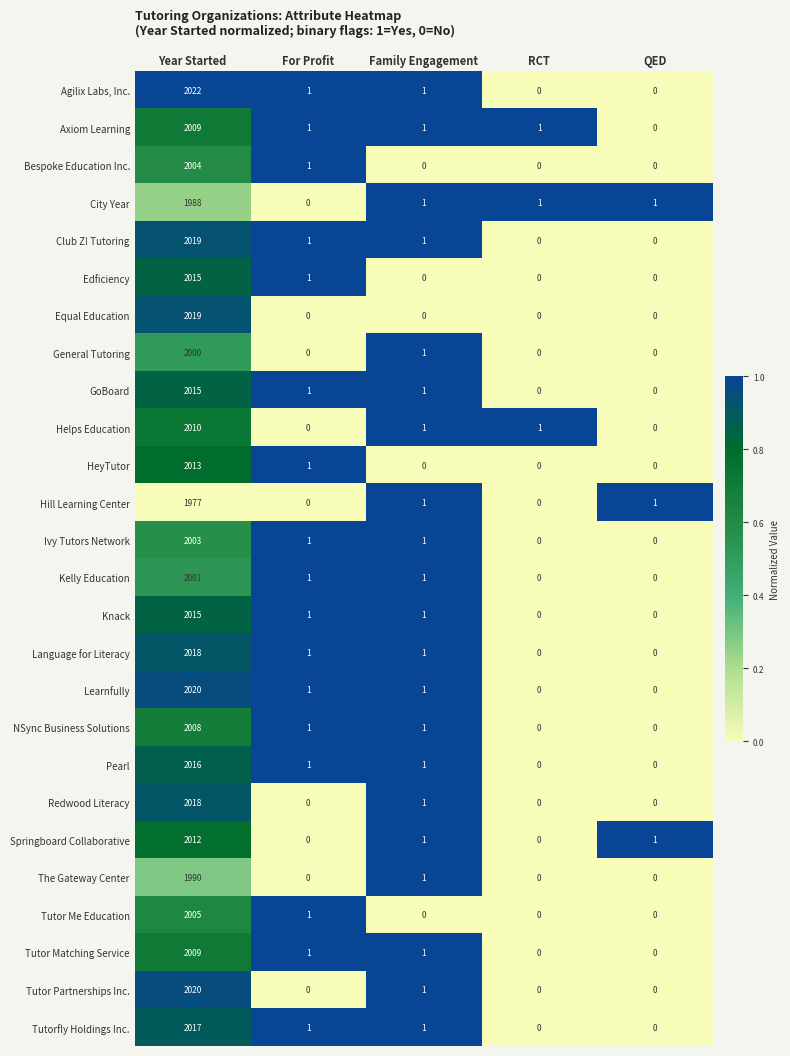

Is the value of Tutorfly Holdings Inc. at Year Started greater than the value of Ivy Tutors Network at Family Engagement?

Yes